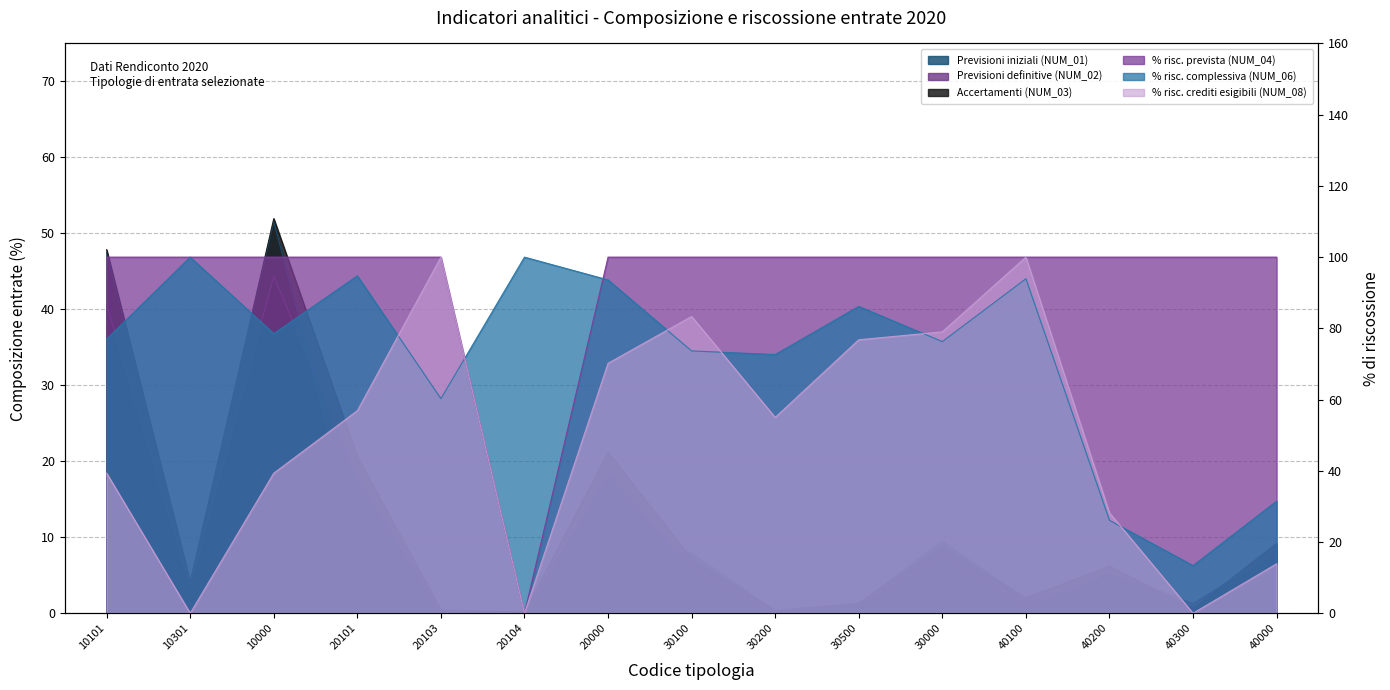

What position from the right is 20101?

12